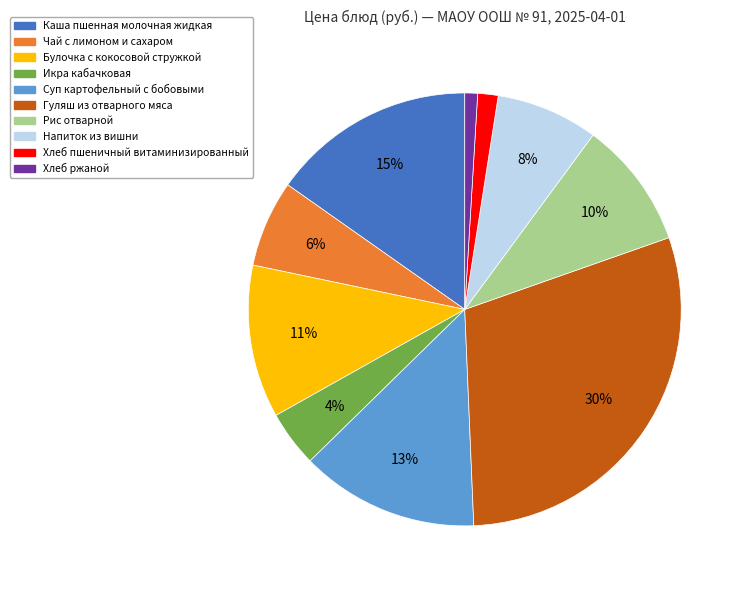

How many slices are in this pie chart?

10